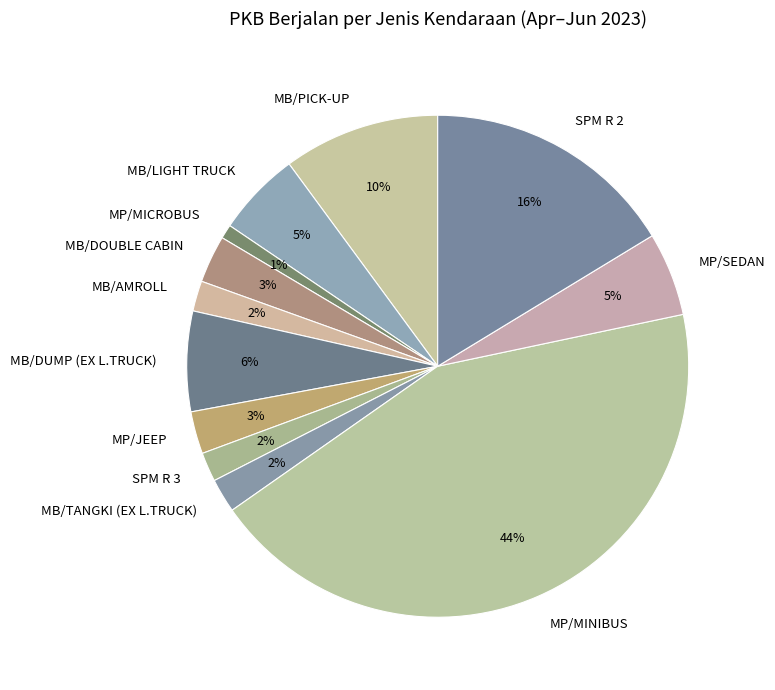

To the nearest percent, what is the difference between the largest and smallest slice percentages?

43%